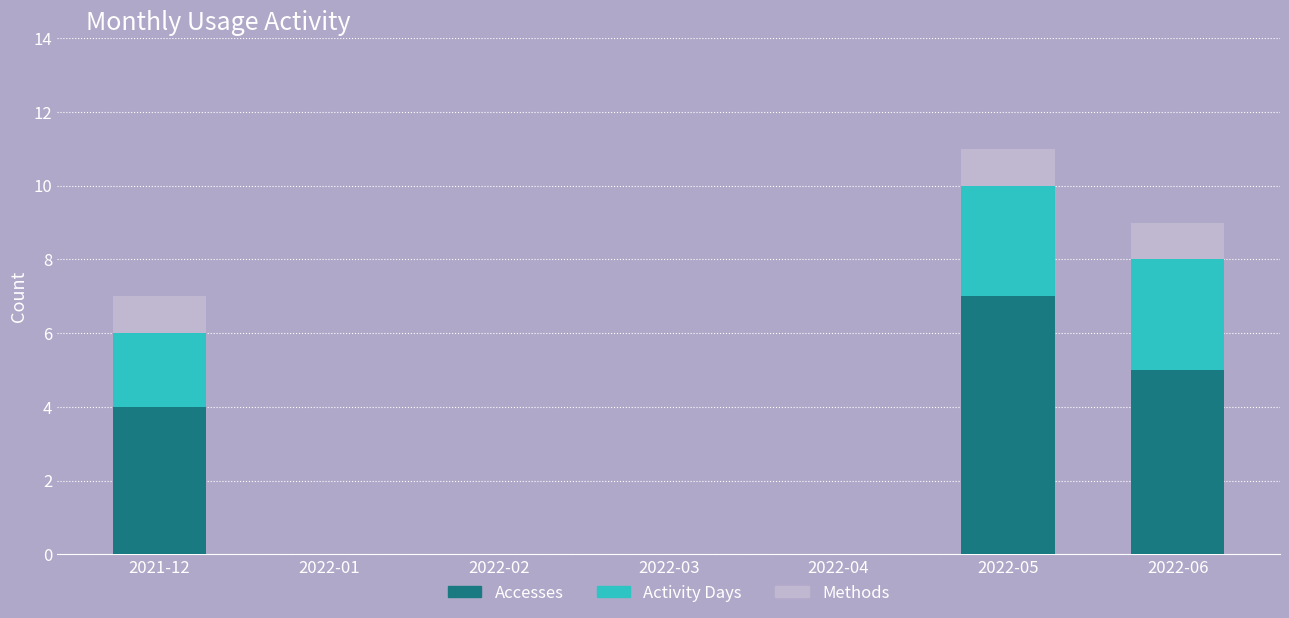

Is it true that Accesses equals 11 at 2022-05?

False